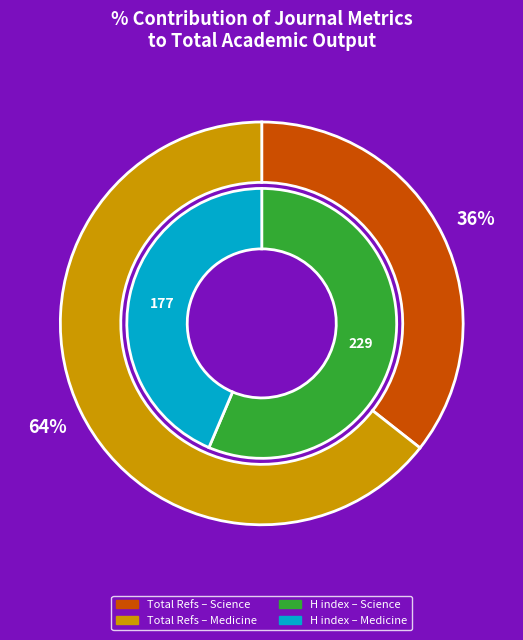

Is there a majority slice in this chart?

Yes